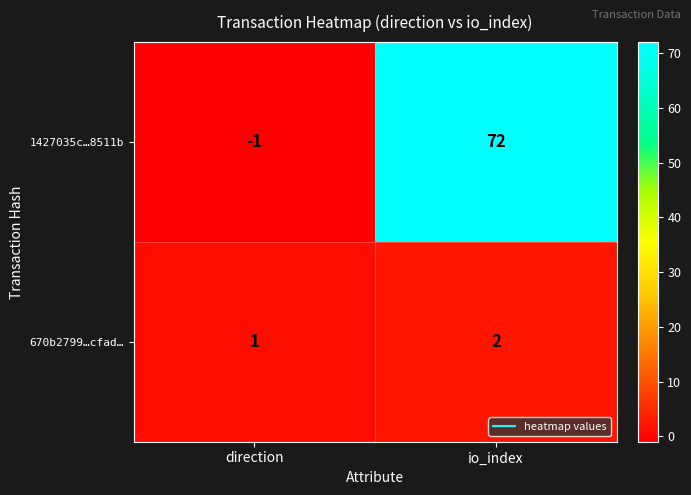

Is it true that 1427035c…8511b equals -1 at direction?

True